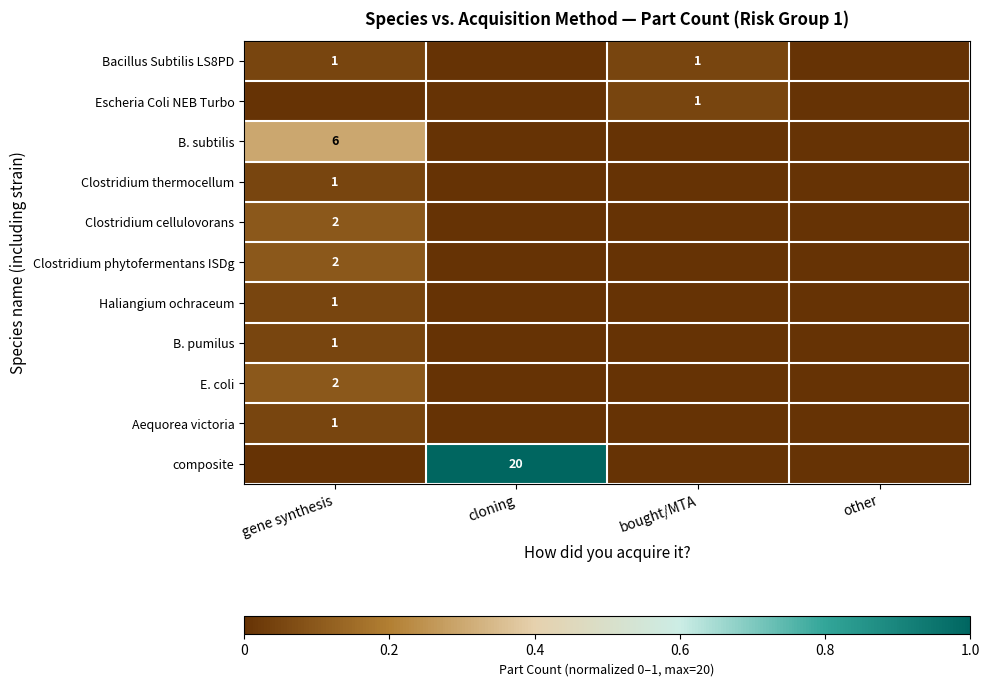

Is the value of E. coli at gene synthesis greater than the value of Haliangium ochraceum at gene synthesis?

Yes